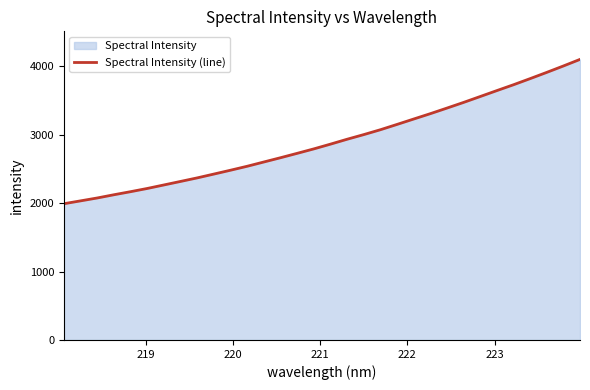

How many lines are shown in the chart?

1